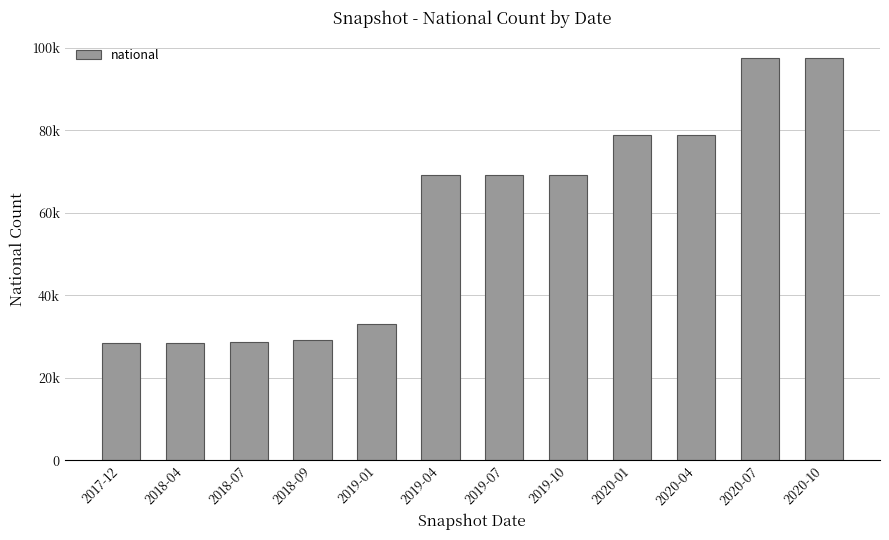

What is the sum of all values?

708155